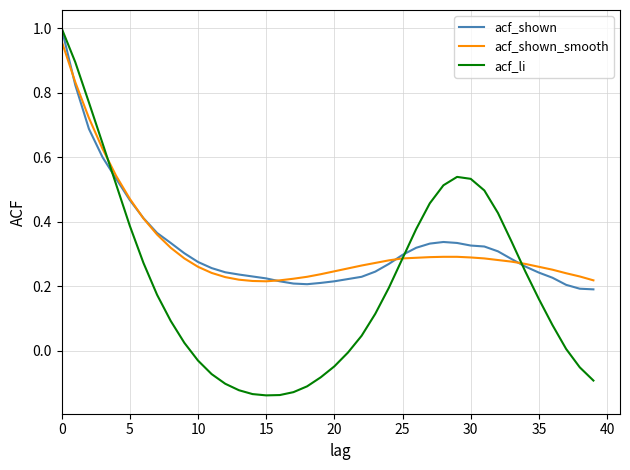

Which series has the largest range (max minus min)?

acf_li